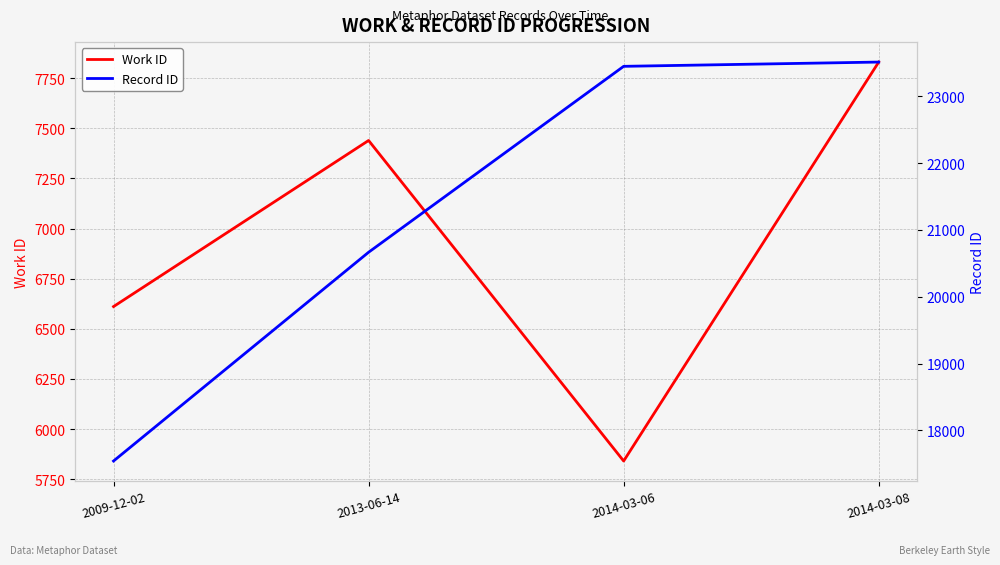

What is the label of the 4th point from the right?

2009-12-02